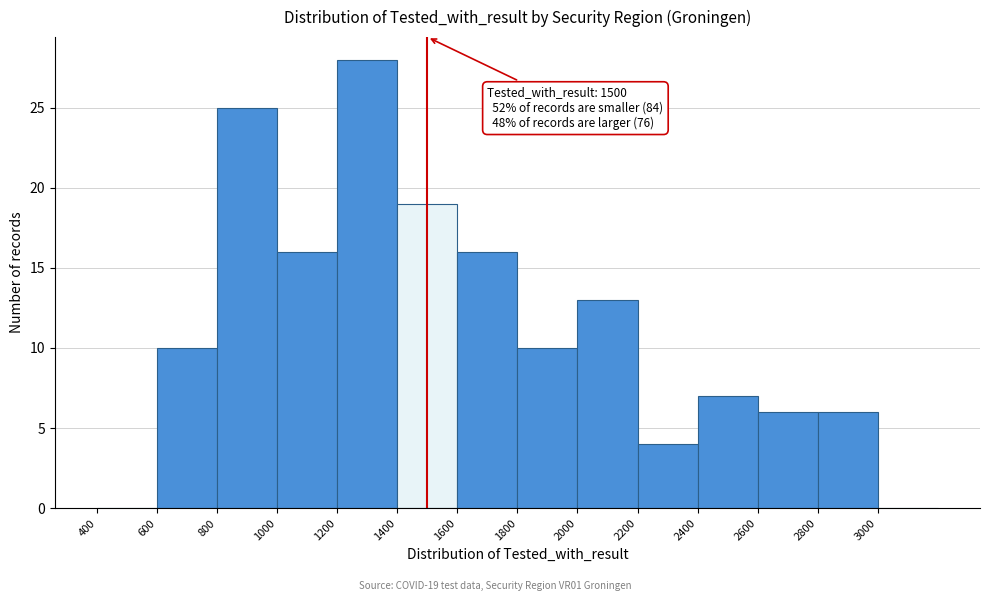

Over which range of the x-axis is the bar tallest?

1200 to 1400